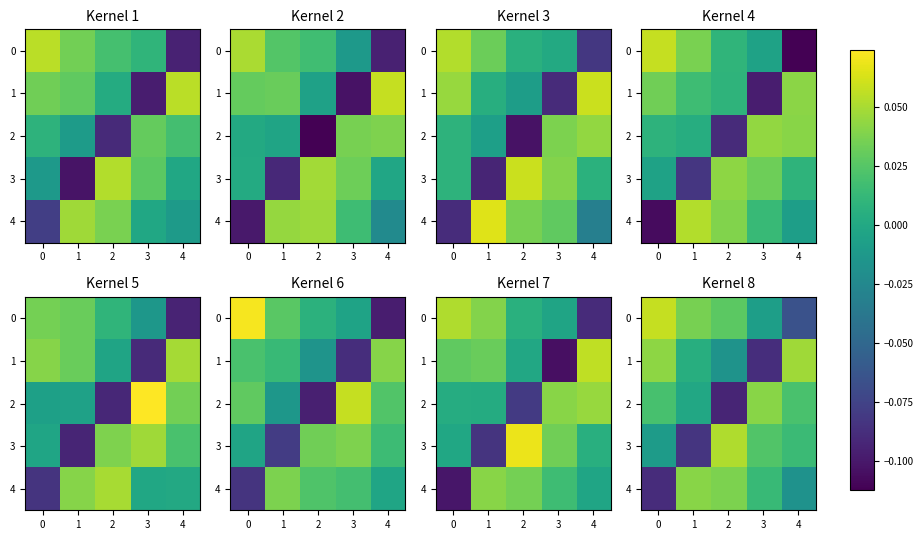

What is the spread (max minus min) of values at 4?

0.1